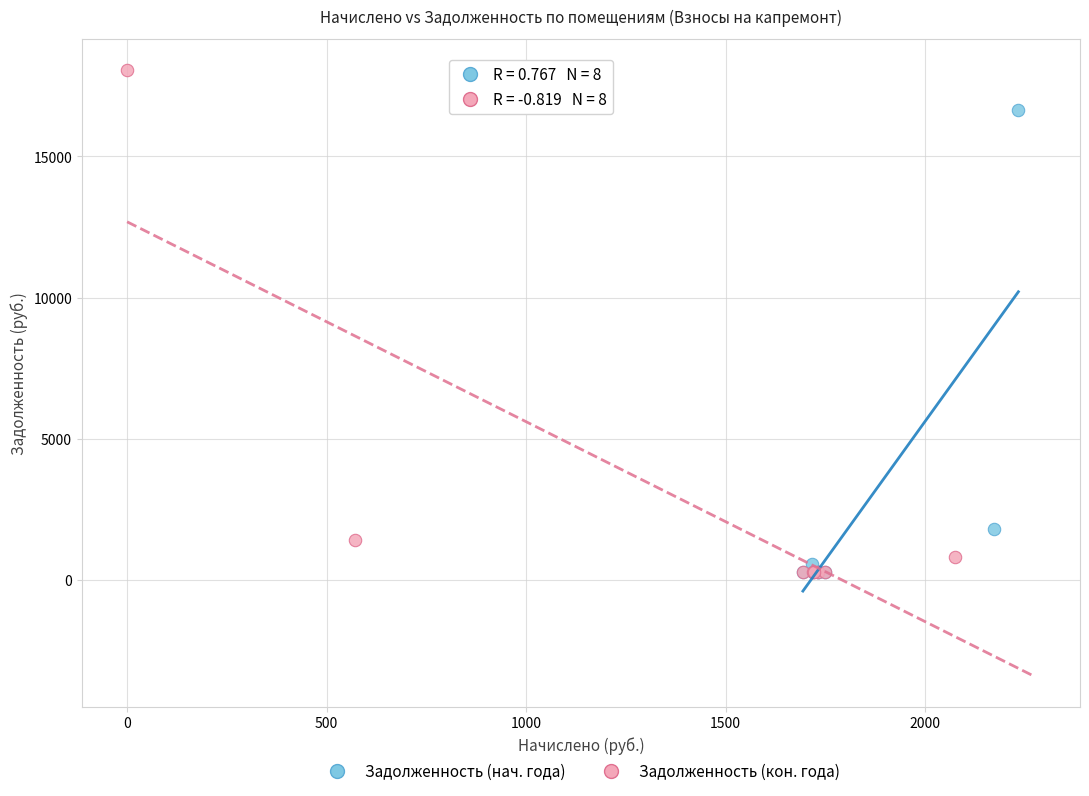

Which series reaches the maximum Y coordinate?

Задолженность (кон. года)